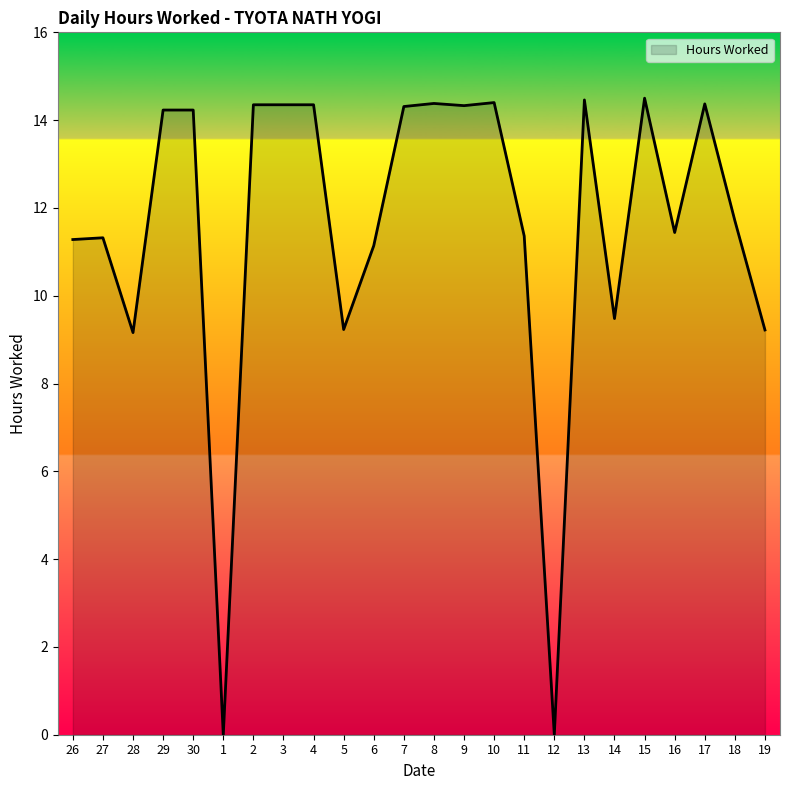

True or false: there are more than 0 points higher than both neighbors.

True